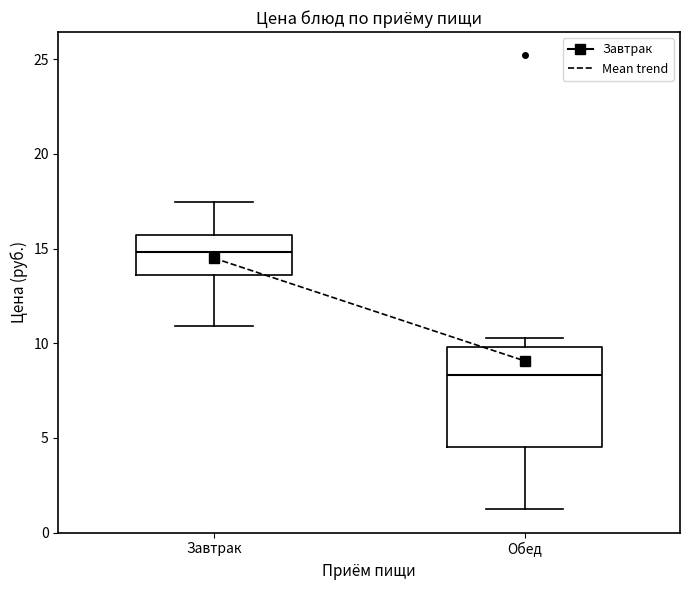

Where is the lower edge of the box for Завтрак on the y-axis? The values are not printed on the chart, so give them approximately, as read against the axis.

13.5